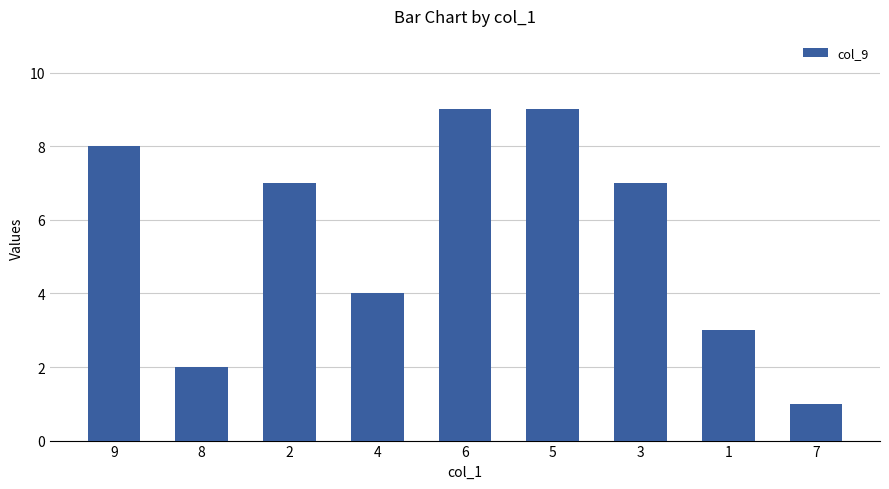

What is the greatest value displayed?

9